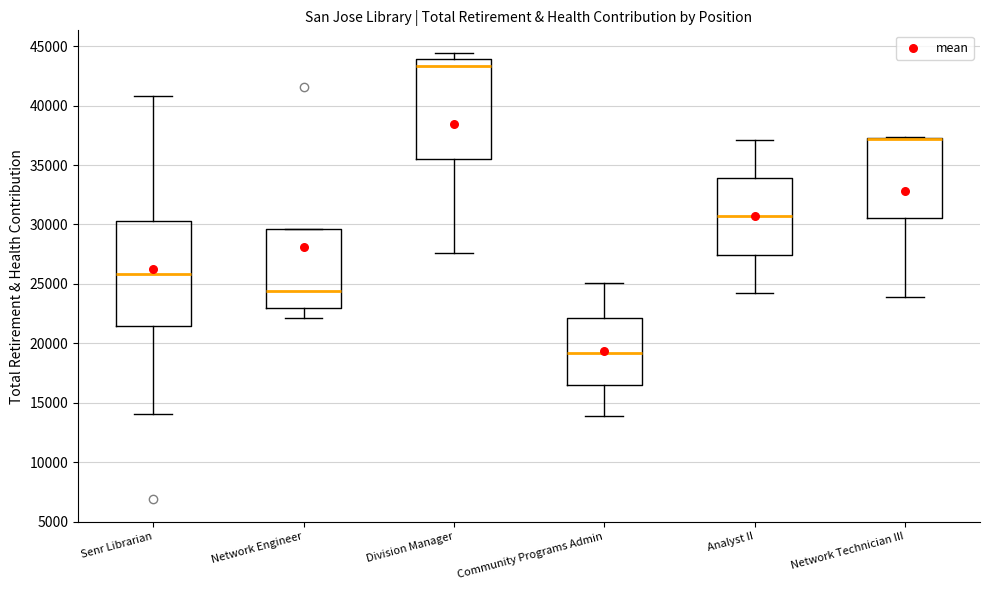

Reading left to right, read every box against the y-axis: the position of its median line, the range the box covers, and the ends of its whiskers. The values are not printed on the chart, so give them approximately, as read against the axis.

Senr Librarian: median 26000, box 21500 to 30500, whiskers 14000 to 41000
Network Engineer: median 24500, box 23000 to 29500, whiskers 22000 to 29500
Division Manager: median 43500, box 35500 to 44000, whiskers 27500 to 44500
Community Programs Admin: median 19000, box 16500 to 22000, whiskers 14000 to 25000
Analyst II: median 30500, box 27500 to 34000, whiskers 24000 to 37000
Network Technician III: median 37000 (drawn on the box's upper edge), box 30500 to 37500, whiskers 24000 to 37500